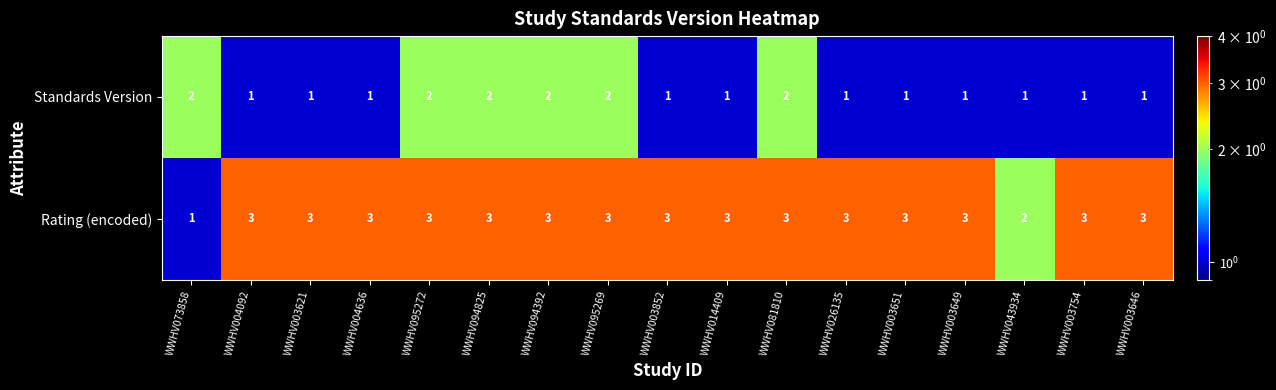

What is the sum of all Rating (encoded) values?

48